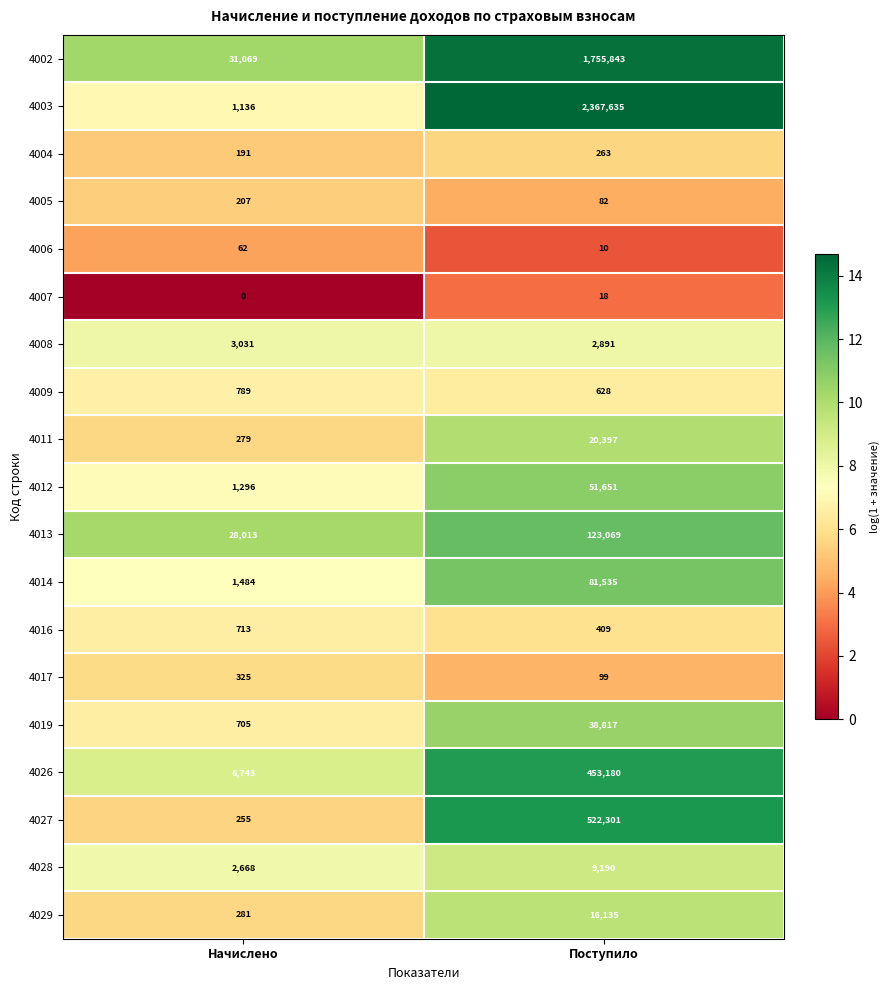

How many data points does each series have?

2